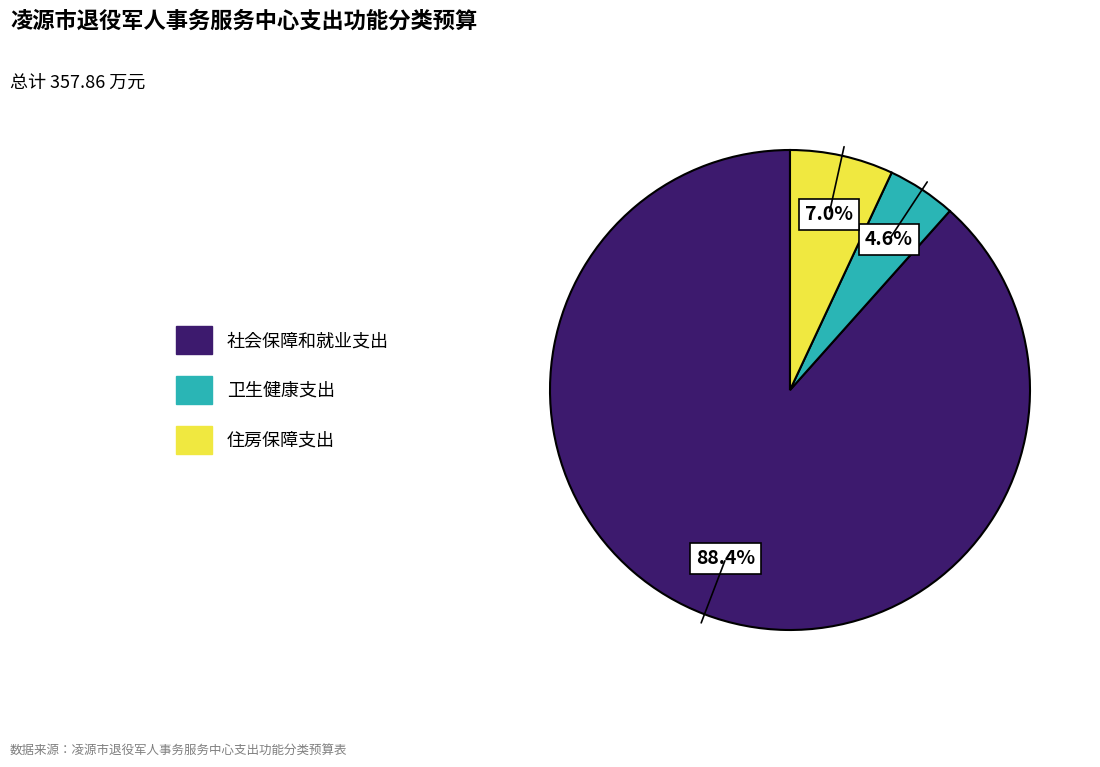

Does 社会保障和就业支出 represent more than half of the total?

Yes